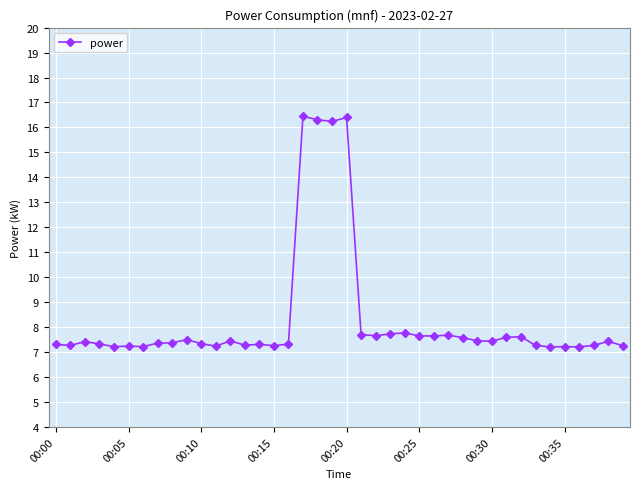

What is the smallest value displayed?

7.2